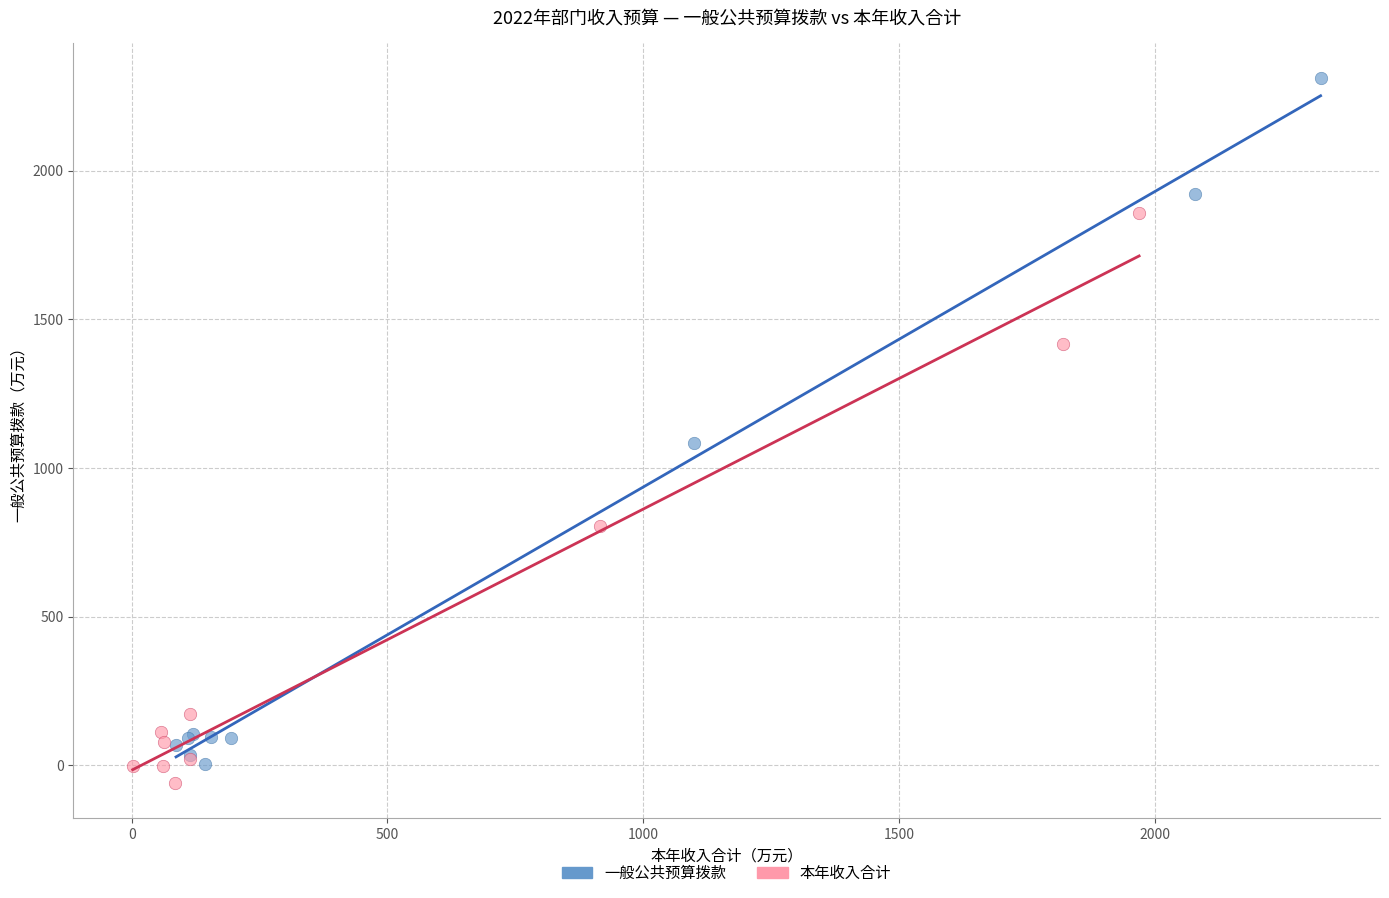

Which series has the widest spread of Y values?

一般公共预算拨款